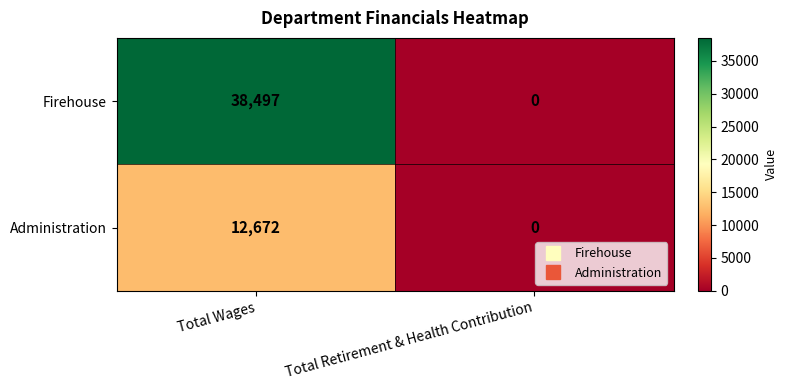

At which category is the sum across all series the highest?

Total Wages